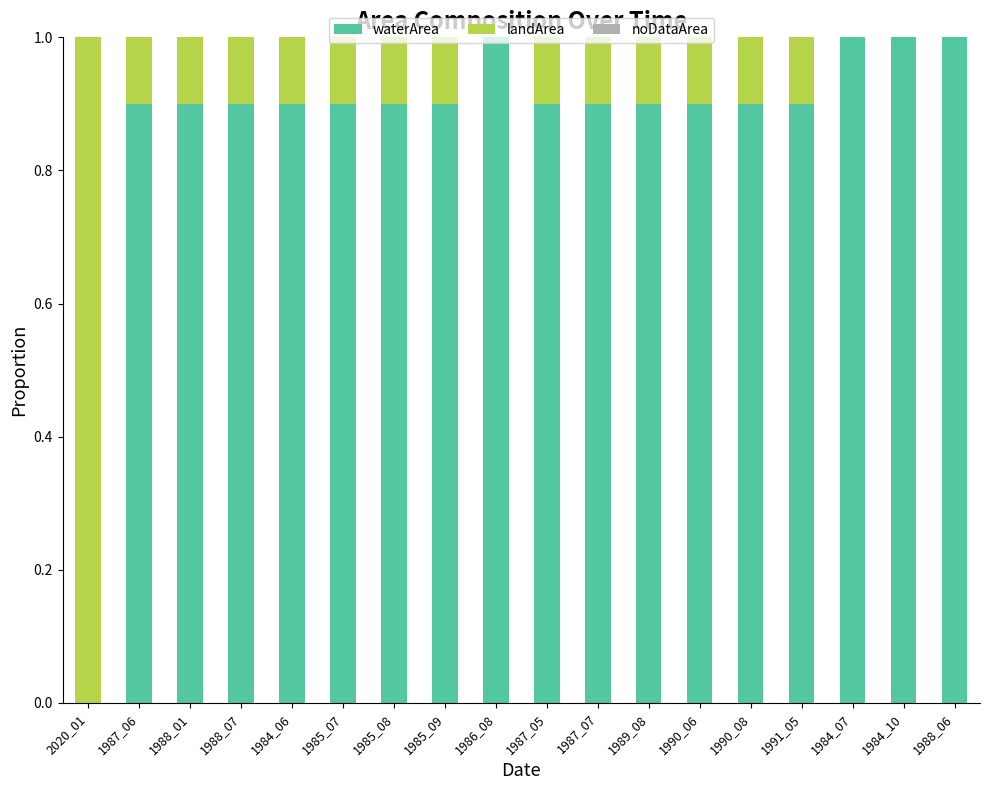

Is it true that waterArea equals 1.4 at 1990_08?

False